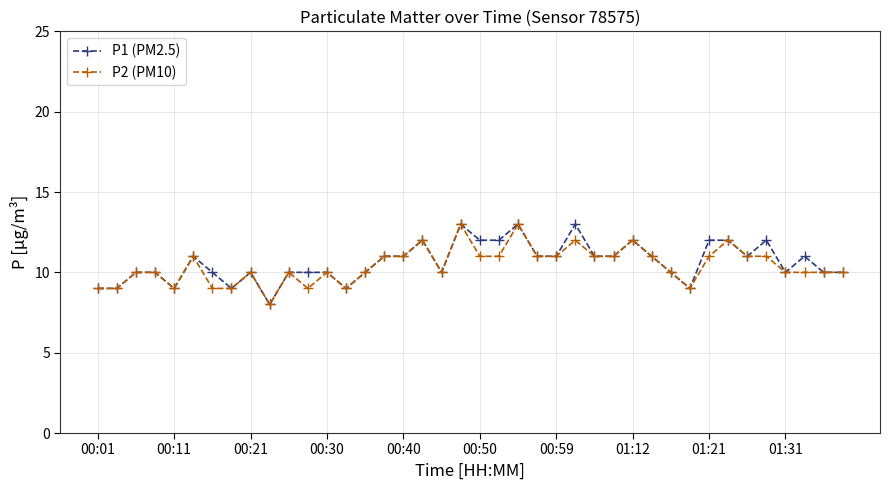

True or false: P2 (PM10) has more than 0 interior local peaks.

True